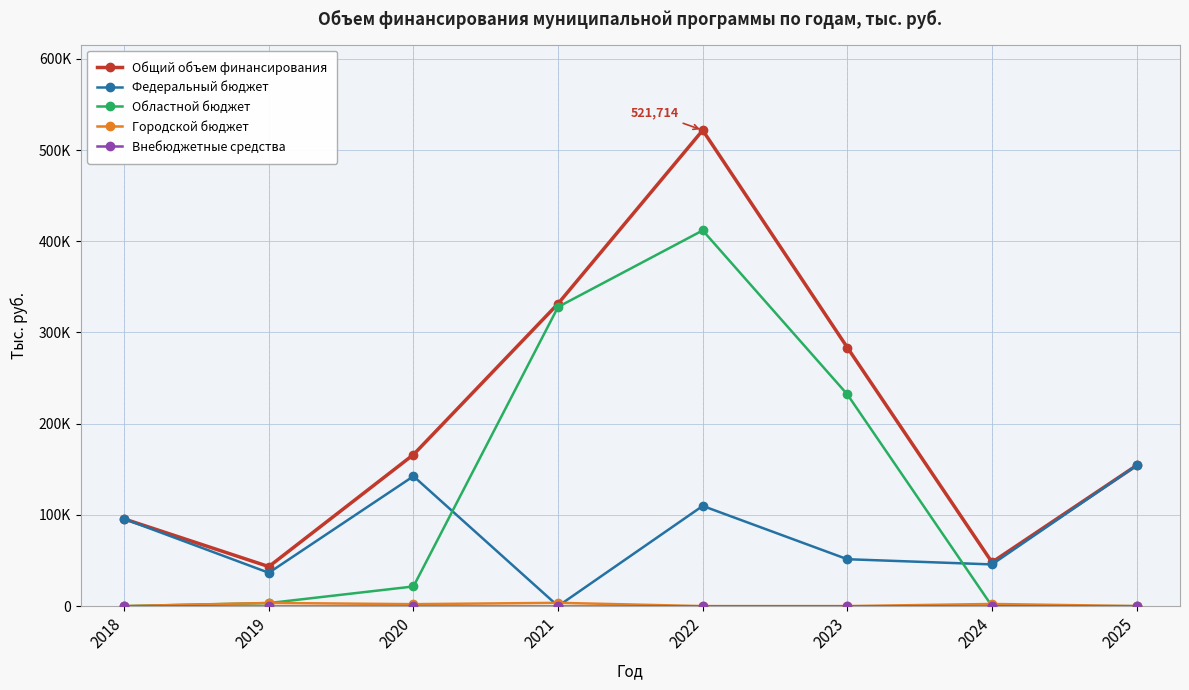

After their last crossing, which series has the higher values: Городской бюджет or Федеральный бюджет?

Федеральный бюджет